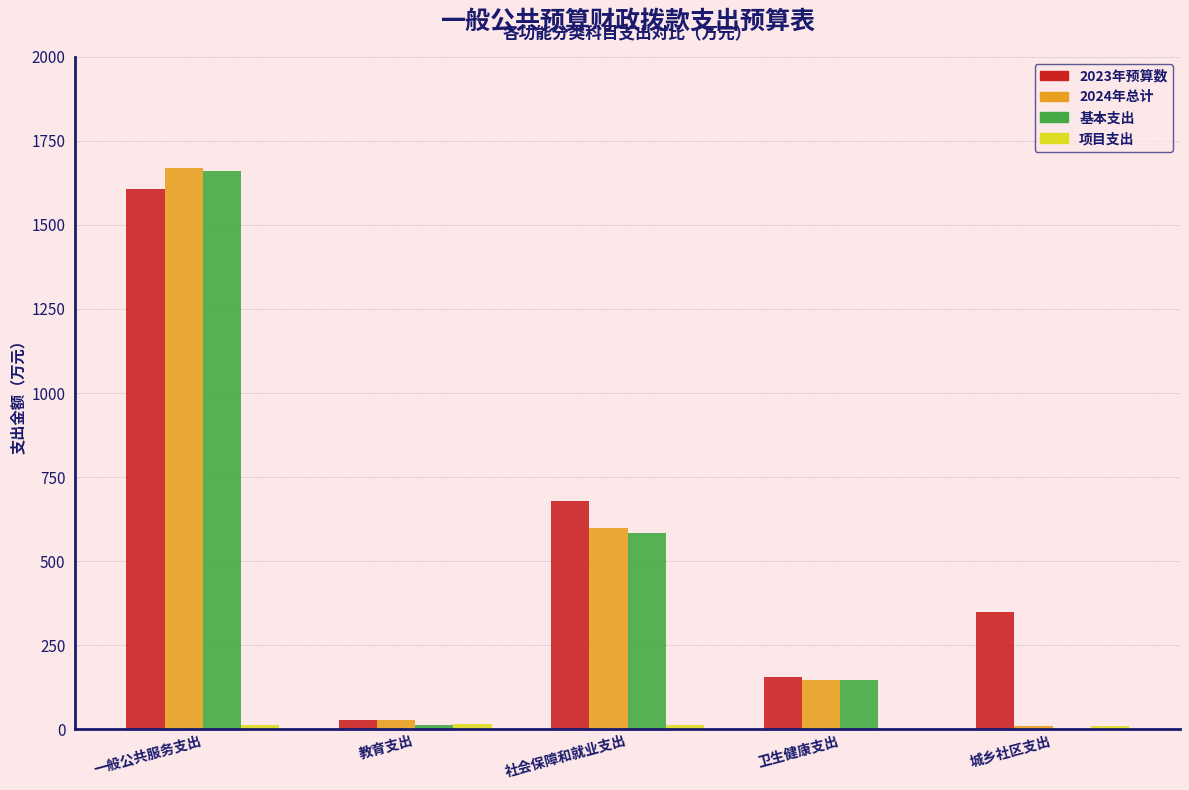

At which category is the sum across all series the highest?

一般公共服务支出